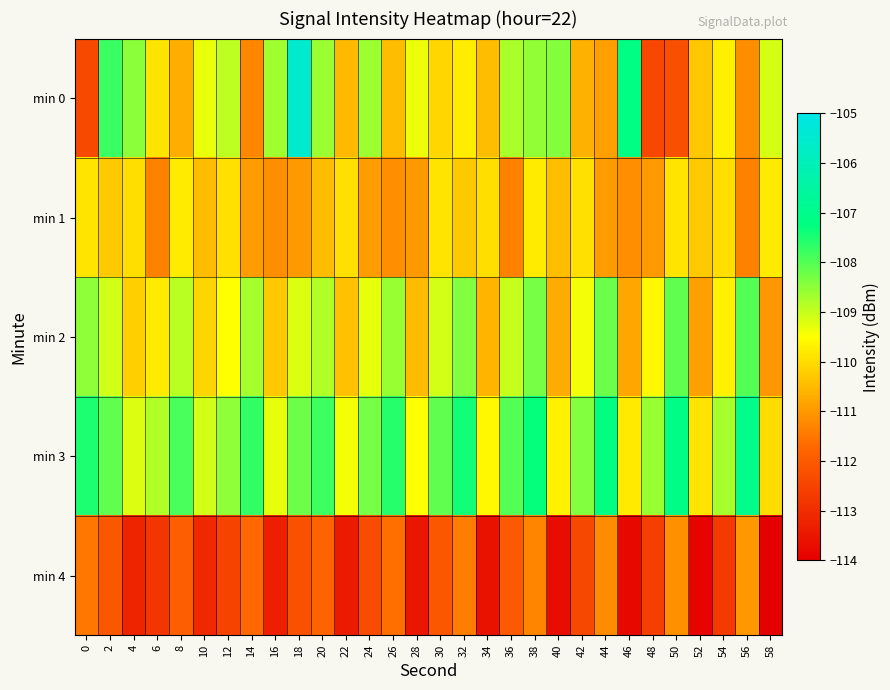

Reading right to left, what are all the values shown in this chart?

min 0: 58=-109.1	56=-111.2	54=-109.7	52=-110.3	50=-112.3	48=-112.4	46=-107.1	44=-110.9	42=-110.6	40=-108.4	38=-108.5	36=-108.8	34=-110.5	32=-109.8	30=-110.1	28=-109.3	26=-110.5	24=-108.7	22=-110.5	20=-108.6	18=-105.5	16=-108.7	14=-111.3	12=-108.9	10=-109.3	8=-110.7	6=-109.9	4=-108.5	2=-107.8	0=-112.4
min 1: 58=-109.8	56=-111.3	54=-110.0	52=-110.3	50=-109.9	48=-111.0	46=-111.2	44=-110.9	42=-110.0	40=-110.5	38=-109.8	36=-111.3	34=-110.0	32=-110.3	30=-109.9	28=-111.0	26=-111.2	24=-110.9	22=-110.0	20=-110.5	18=-111.0	16=-111.2	14=-110.9	12=-110.0	10=-110.5	8=-109.8	6=-111.3	4=-110.0	2=-110.3	0=-109.9
min 2: 58=-111.0	56=-108.0	54=-109.7	52=-110.9	50=-108.1	48=-109.6	46=-110.8	44=-108.2	42=-109.4	40=-110.7	38=-108.3	36=-109.0	34=-110.6	32=-108.4	30=-109.1	28=-110.5	26=-108.6	24=-109.3	22=-110.4	20=-108.8	18=-109.2	16=-110.3	14=-108.7	12=-109.5	10=-110.1	8=-108.9	6=-109.8	4=-110.2	2=-109.1	0=-108.5
min 3: 58=-110.0	56=-107.0	54=-108.7	52=-109.9	50=-107.1	48=-108.6	46=-109.8	44=-107.2	42=-108.4	40=-109.7	38=-107.3	36=-108.0	34=-109.6	32=-107.4	30=-108.1	28=-109.5	26=-107.6	24=-108.3	22=-109.4	20=-107.8	18=-108.2	16=-109.3	14=-107.7	12=-108.5	10=-109.1	8=-107.9	6=-108.8	4=-109.2	2=-108.1	0=-107.5
min 4: 58=-114.0	56=-111.0	54=-112.7	52=-113.9	50=-111.1	48=-112.6	46=-113.8	44=-111.2	42=-112.4	40=-113.7	38=-111.3	36=-112.0	34=-113.6	32=-111.4	30=-112.1	28=-113.5	26=-111.6	24=-112.3	22=-113.4	20=-111.8	18=-112.2	16=-113.3	14=-111.7	12=-112.5	10=-113.1	8=-111.9	6=-112.8	4=-113.2	2=-112.1	0=-111.5